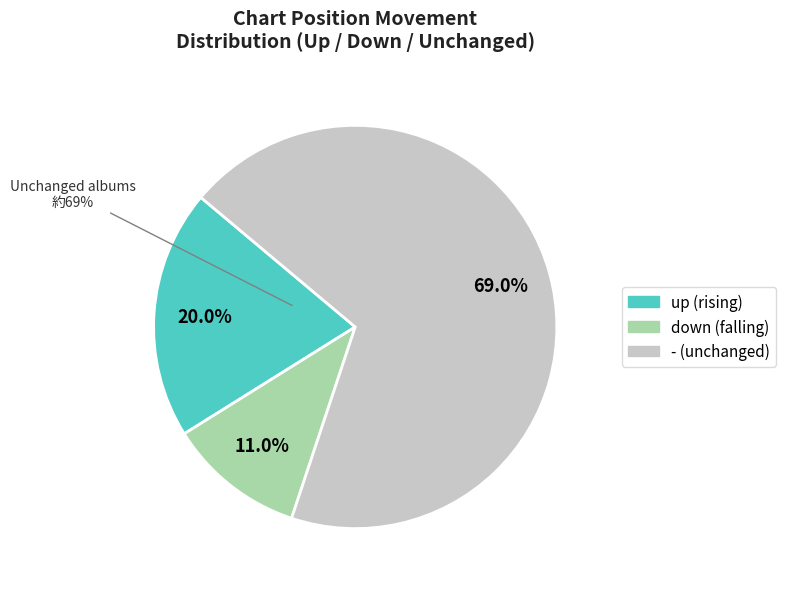

To the nearest percent, what is the average slice percentage?

33%